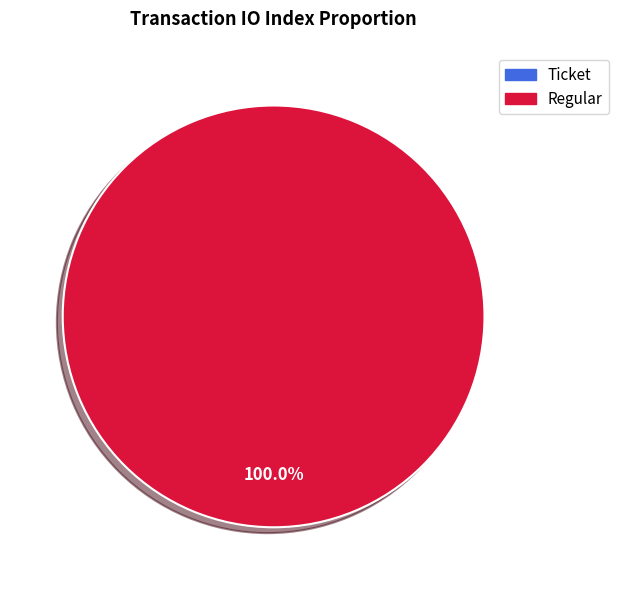

What percentage is the Regular slice, to the nearest percent?

100%